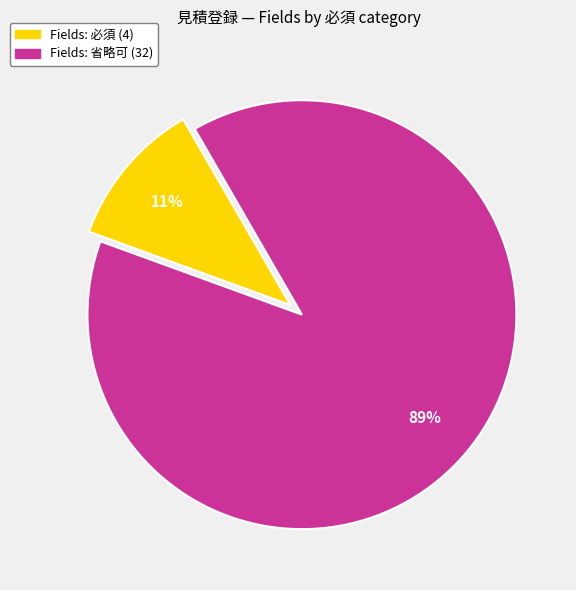

Does any single category account for the majority?

Yes